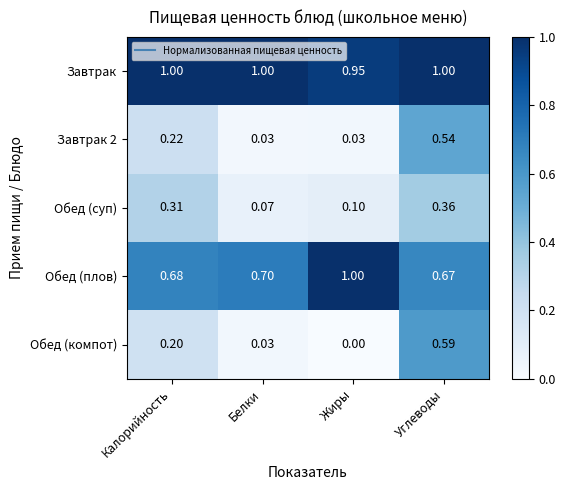

Rank the categories by Обед (компот) value from lowest to highest.

Жиры, Белки, Калорийность, Углеводы